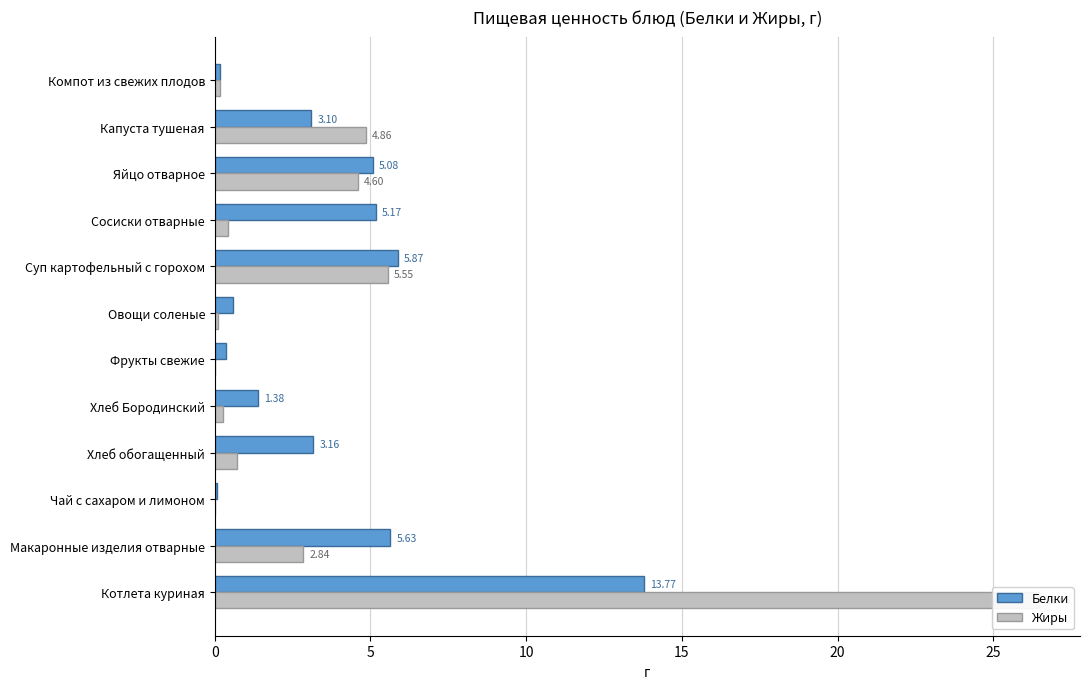

Is it true that Белки equals 5.9 at Суп картофельный с горохом?

True